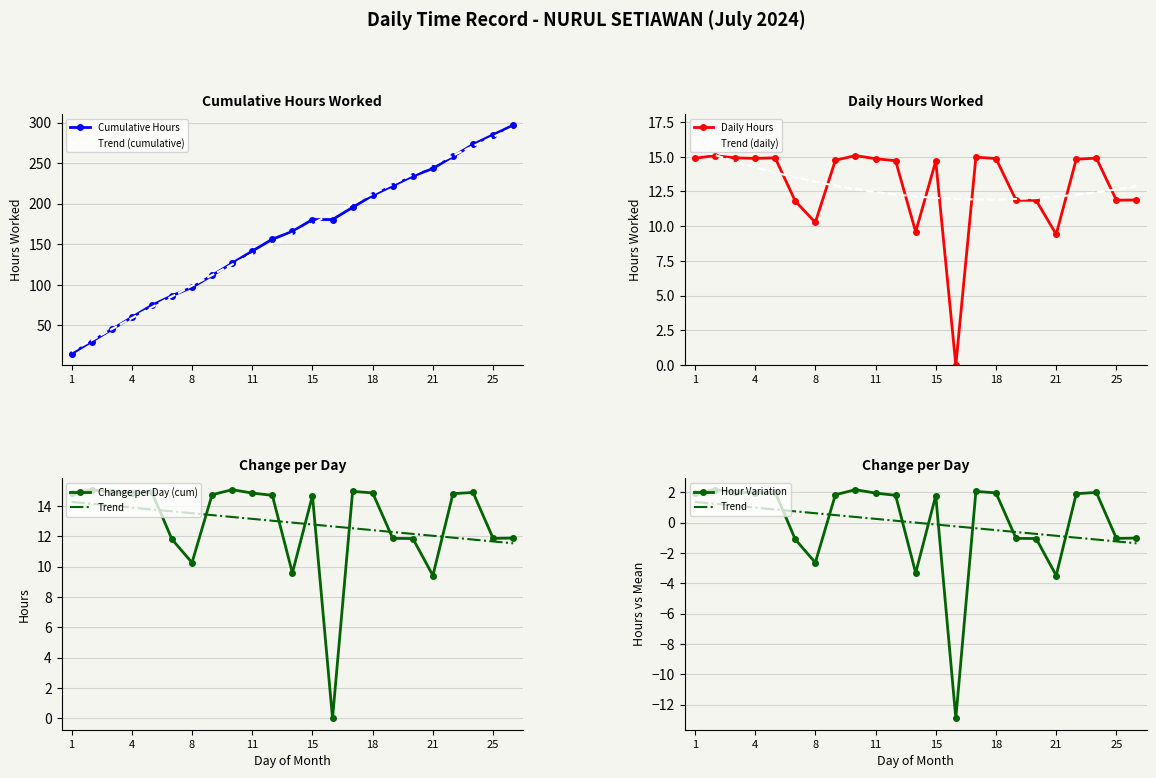

What is the difference between the values at 10 and 18?

0.2